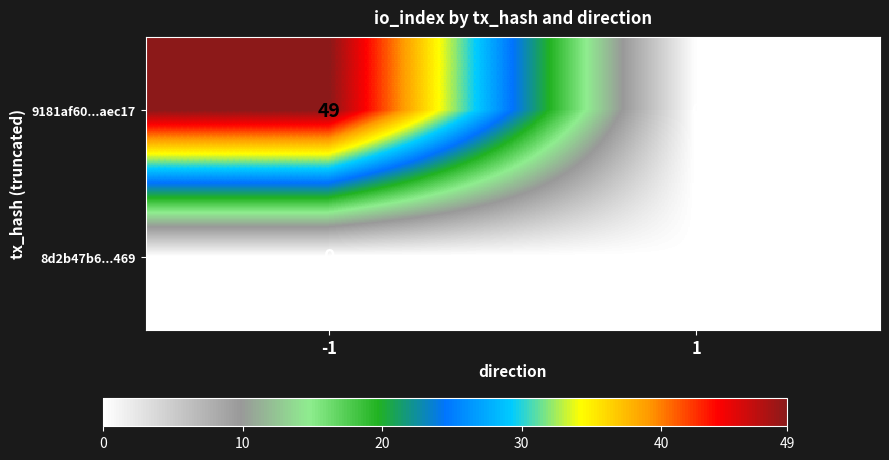

Between -1 and 1, which series saw the biggest shift?

9181af60...aec17